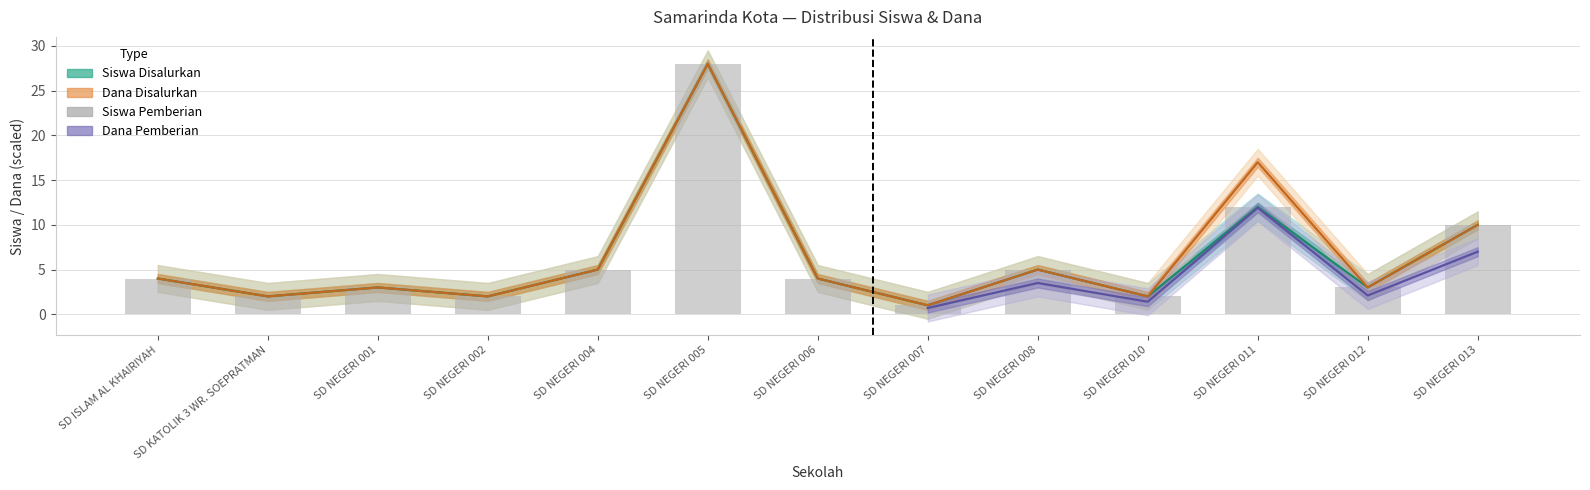

What is the label of the 7th bar from the left?

SD NEGERI 006